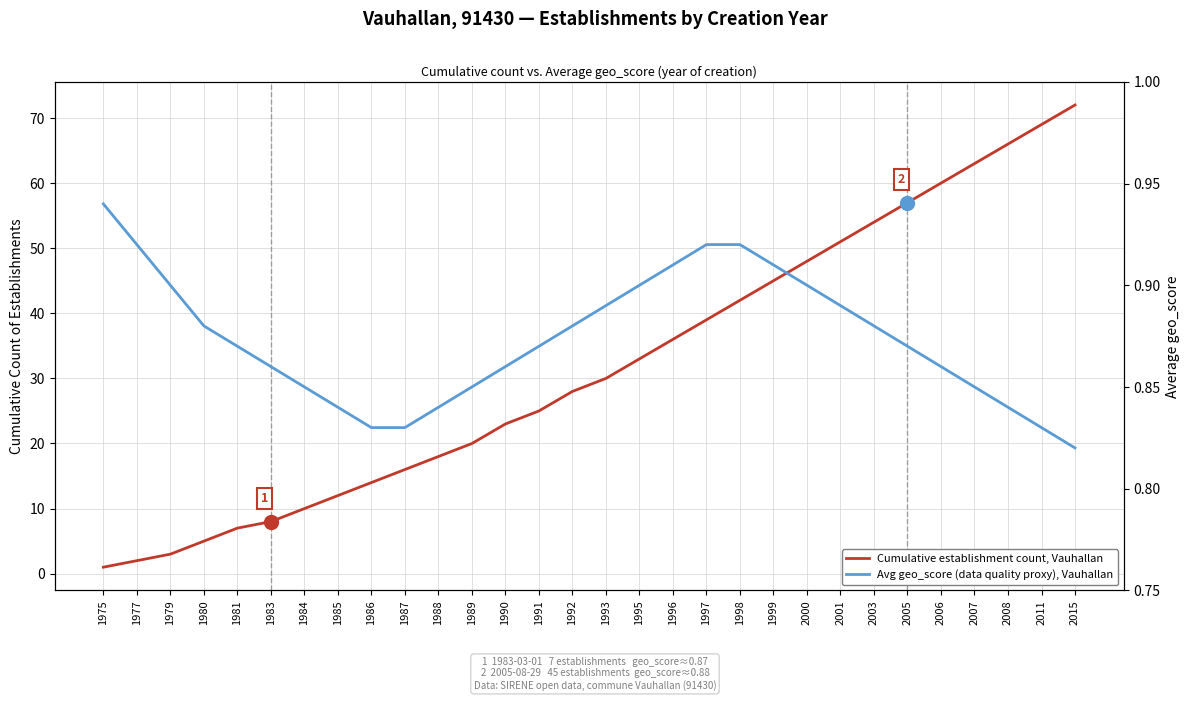

What is the sum of the Avg geo_score (proxy HPI), Vauhallan values at 1984 and 1986?

1.7